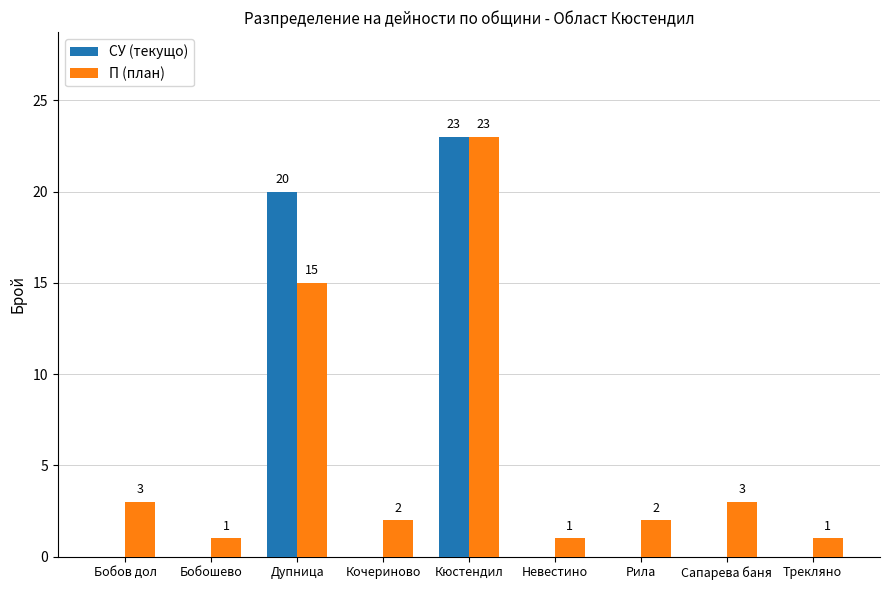

Which category has the highest value in the СУ (текущо) series?

Кюстендил